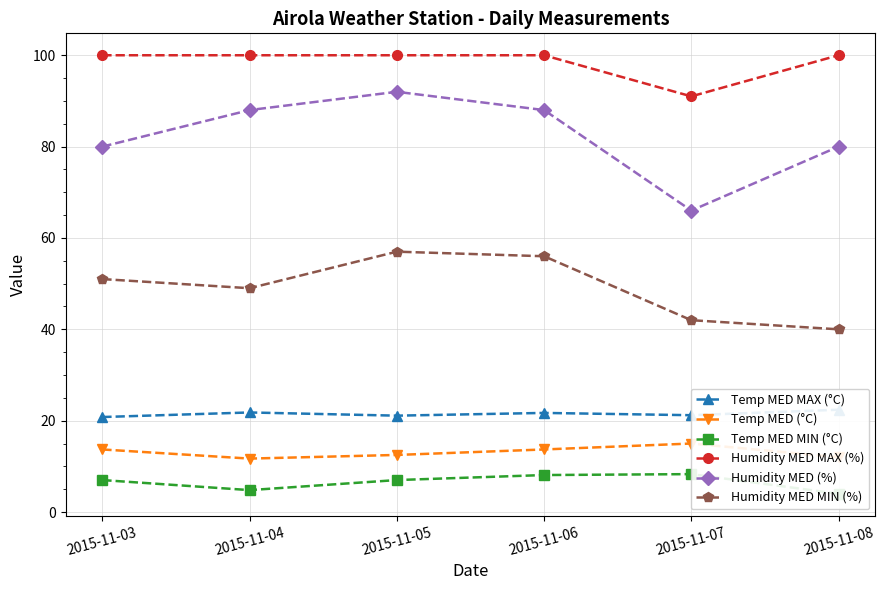

Reading left to right, what are all the values shown in this chart?

Temp MED MAX (°C): 20.8	21.8	21.1	21.7	21.2	22.4
Temp MED (°C): 13.7	11.7	12.5	13.7	15.0	12.0
Temp MED MIN (°C): 7.0	4.8	7.0	8.1	8.3	4.0
Humidity MED MAX (%): 100.0	100.0	100.0	100.0	91.0	100.0
Humidity MED (%): 80.0	88.0	92.0	88.0	66.0	80.0
Humidity MED MIN (%): 51.0	49.0	57.0	56.0	42.0	40.0